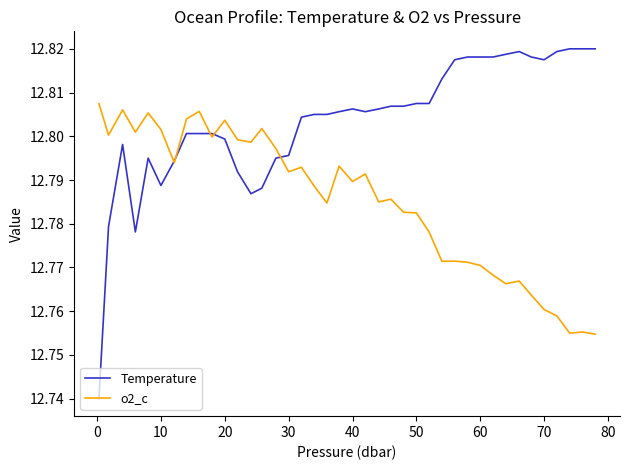

What are all the series names shown in the legend?

Temperature, o2_c